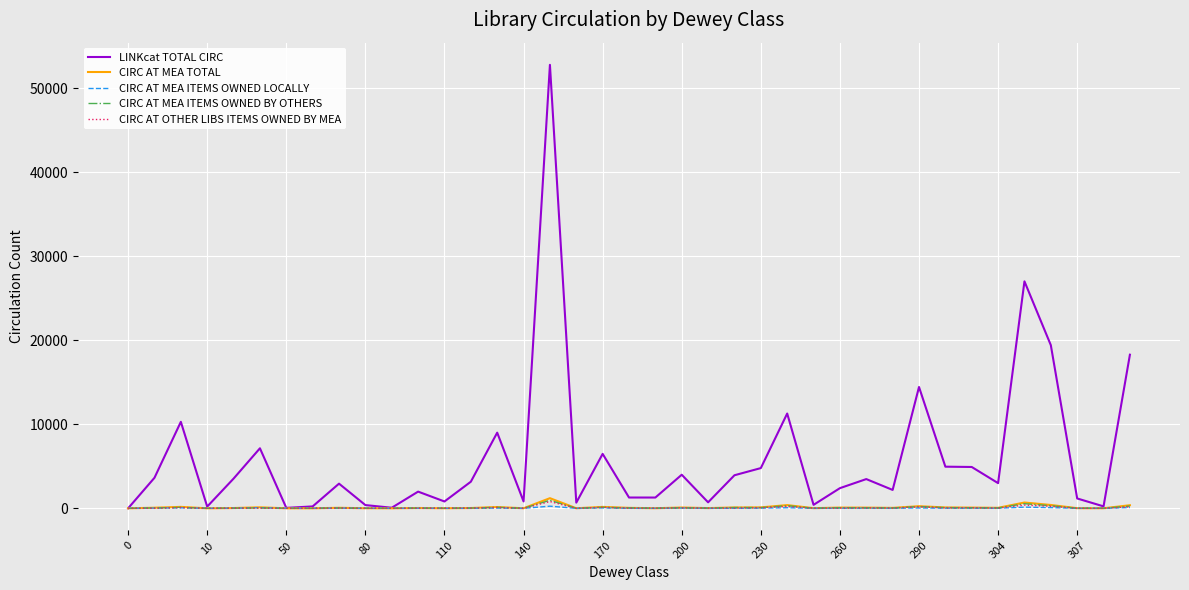

Which series has the largest range (max minus min)?

LINKcat TOTAL CIRC